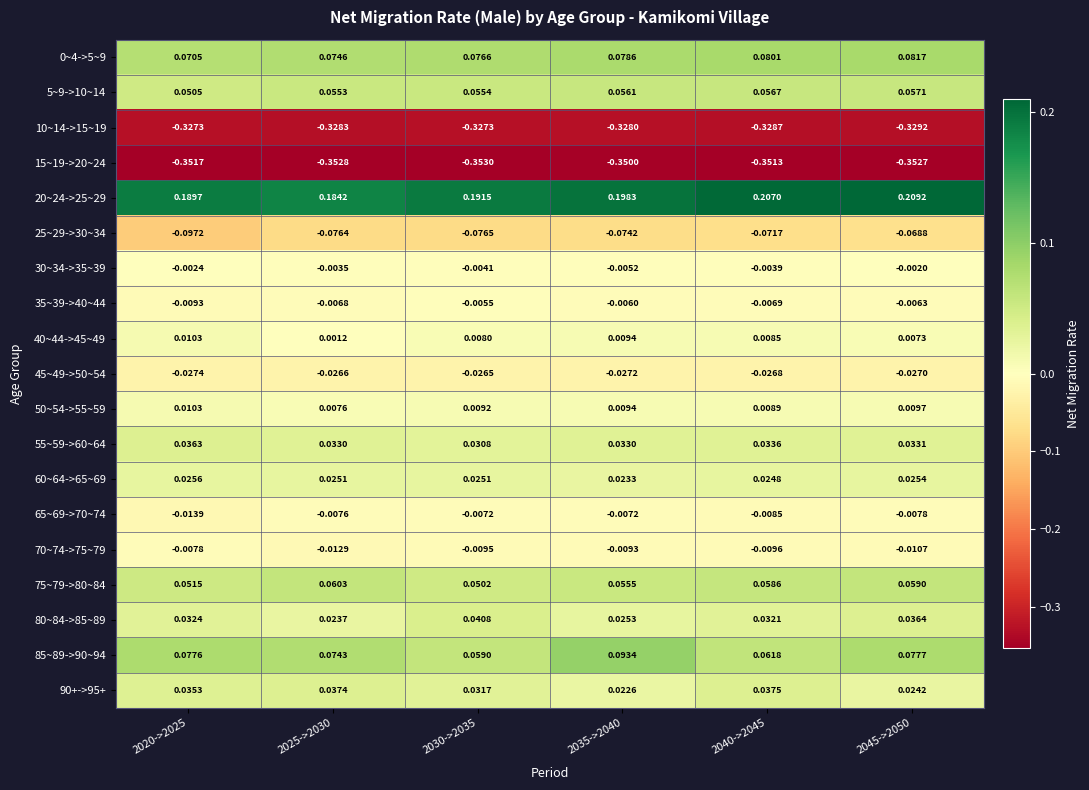

Is the value of 40~44->45~49 at 2020->2025 greater than the value of 65~69->70~74 at 2040->2045?

Yes